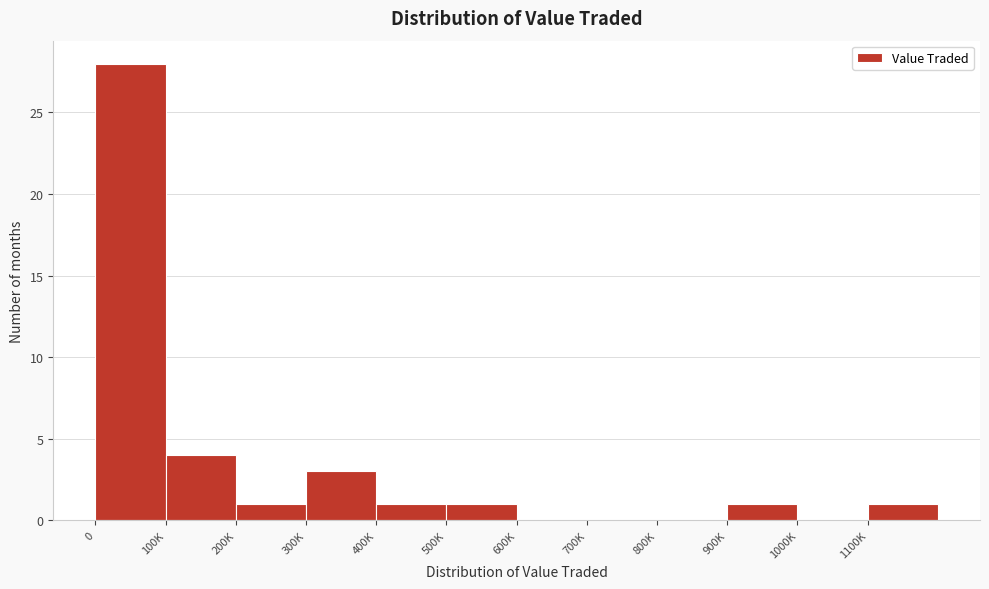

Reading right to left, list all the values displayed in this chart.

1100K=1	1000K=0	900K=1	800K=0	700K=0	600K=0	500K=1	400K=1	300K=3	200K=1	100K=4	0=28